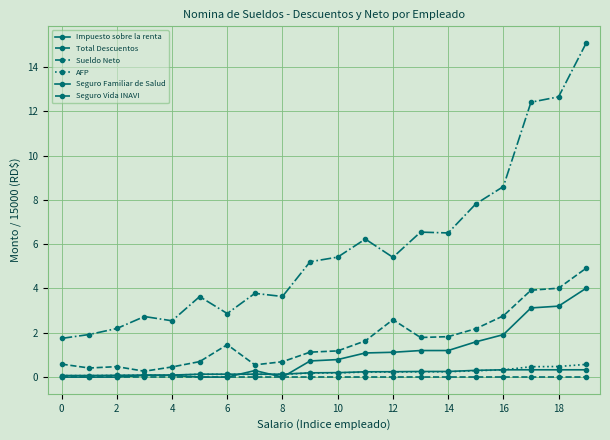

Does the chart have visible grid lines?

Yes